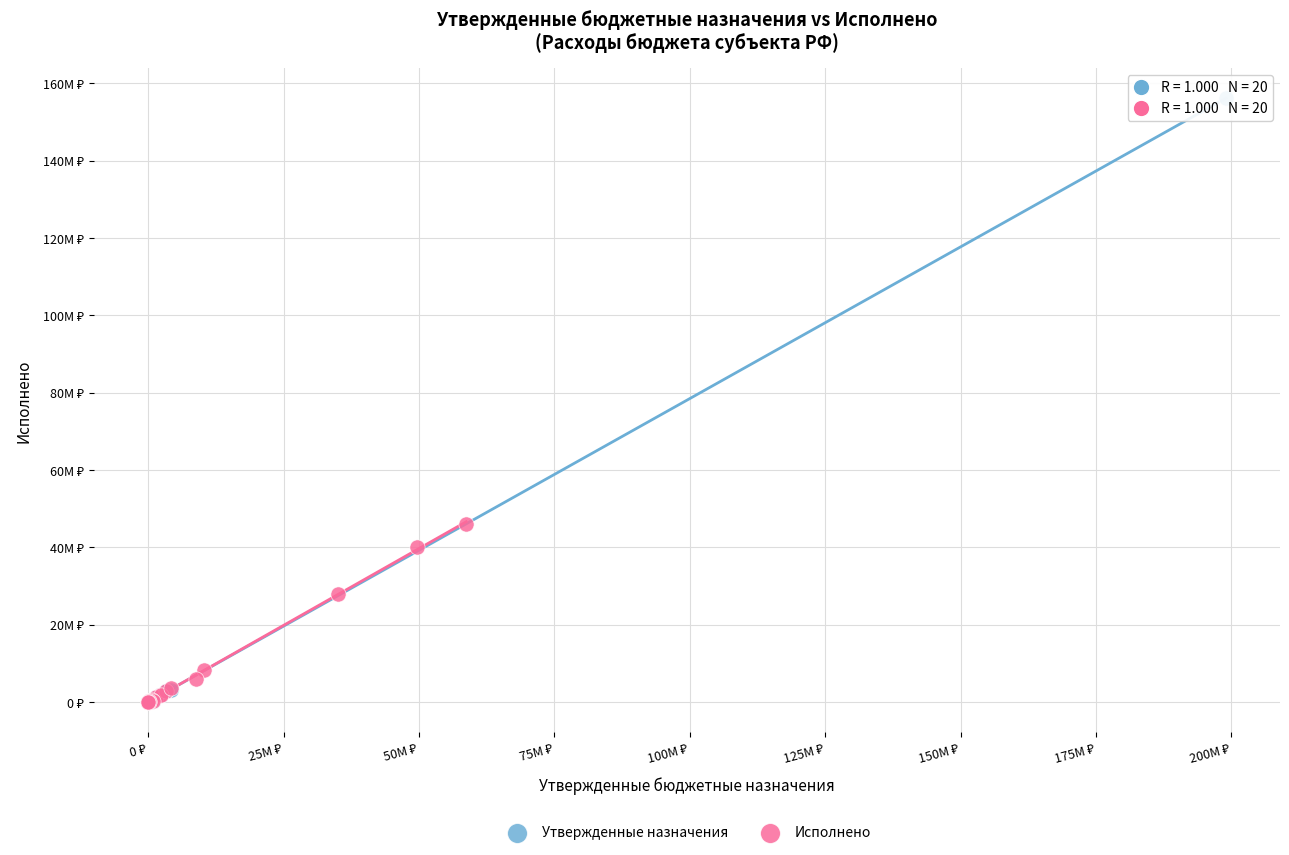

Which series has the widest spread of Y values?

Утвержденные назначения